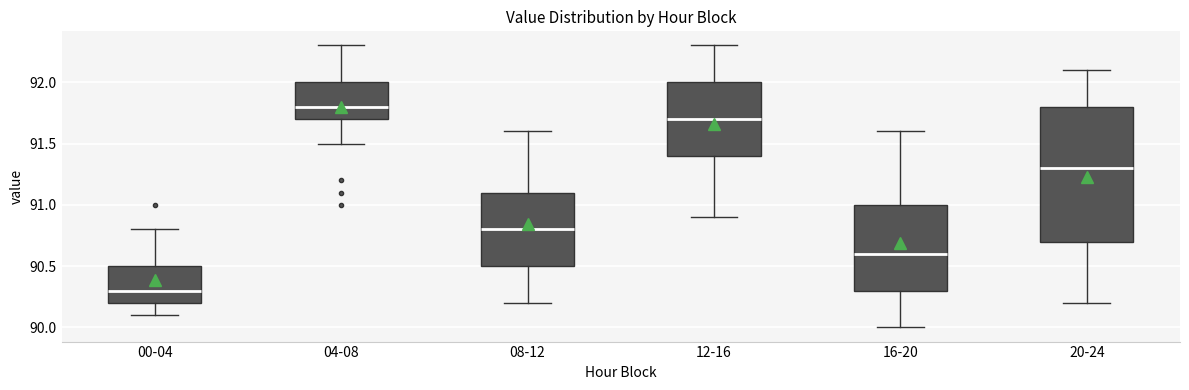

Which box's median line is the lowest?

00-04